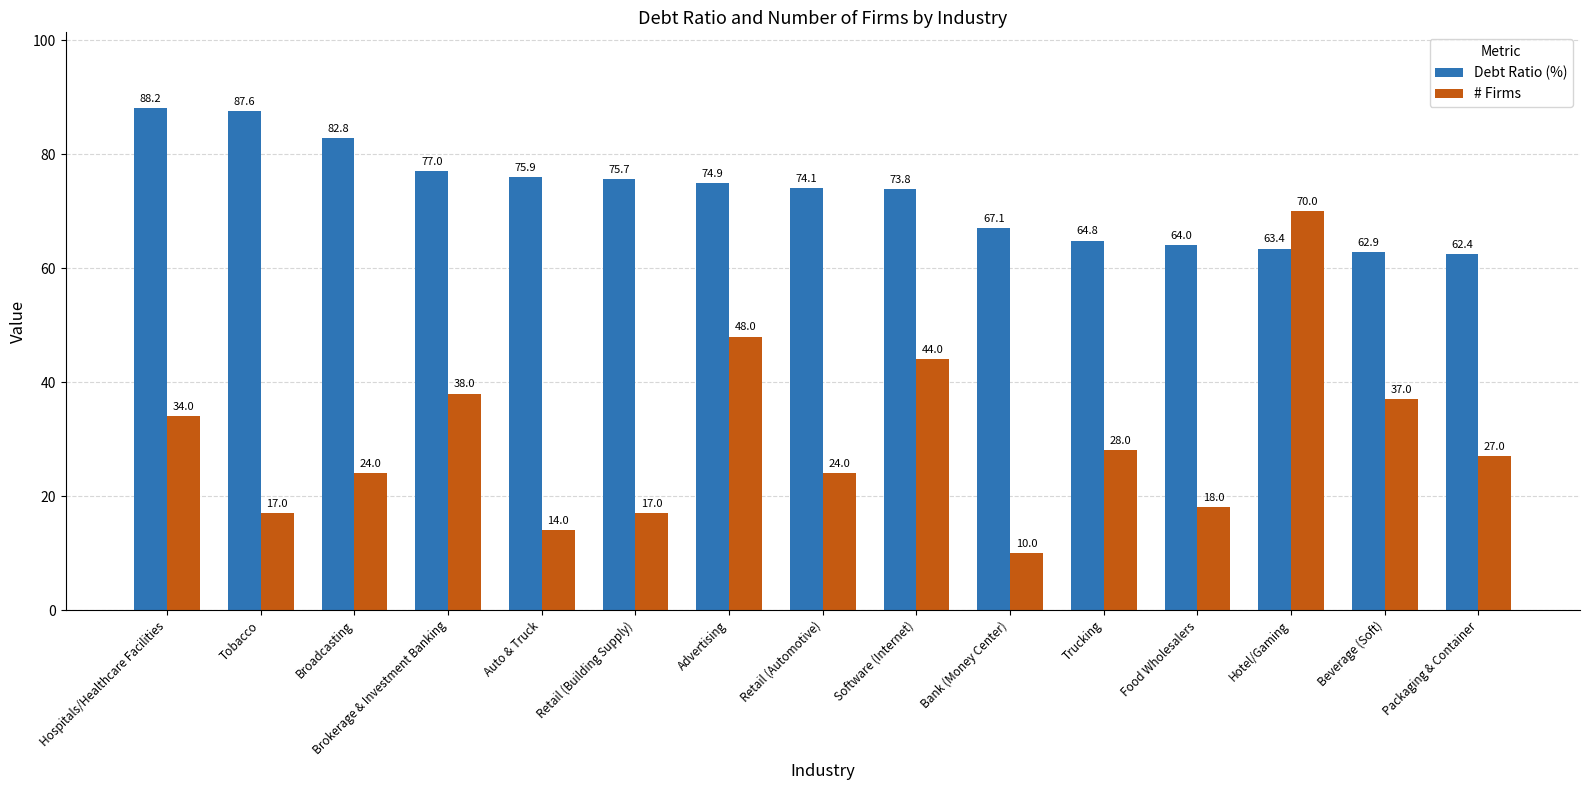

Which series has the widest spread of values?

# Firms